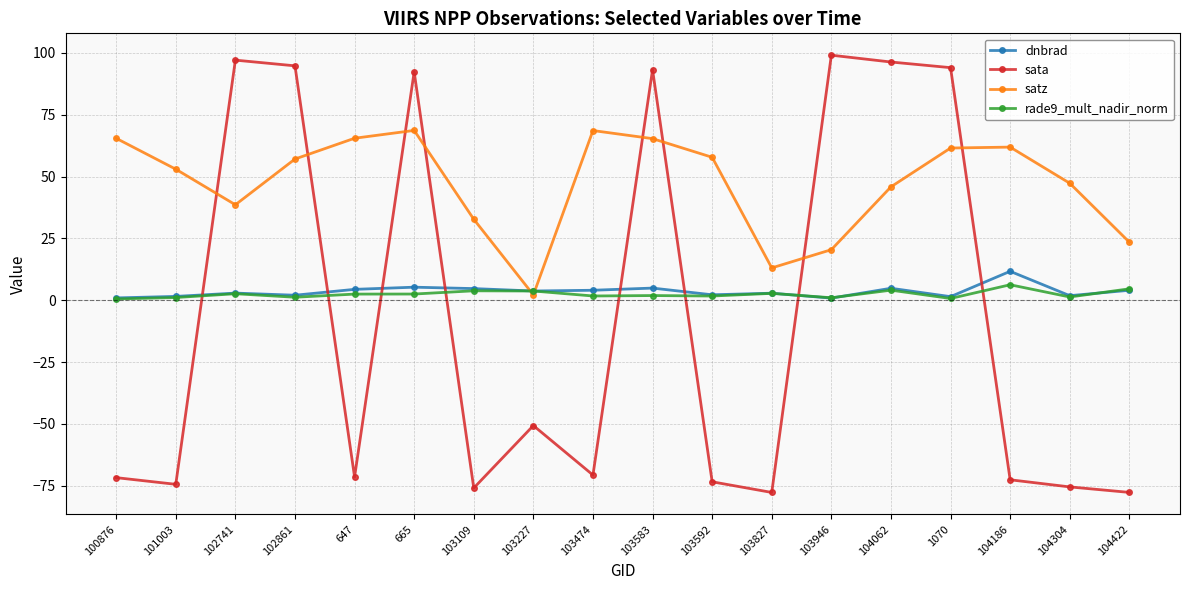

The value of satz at 103474 is 98.9. True or false?

False